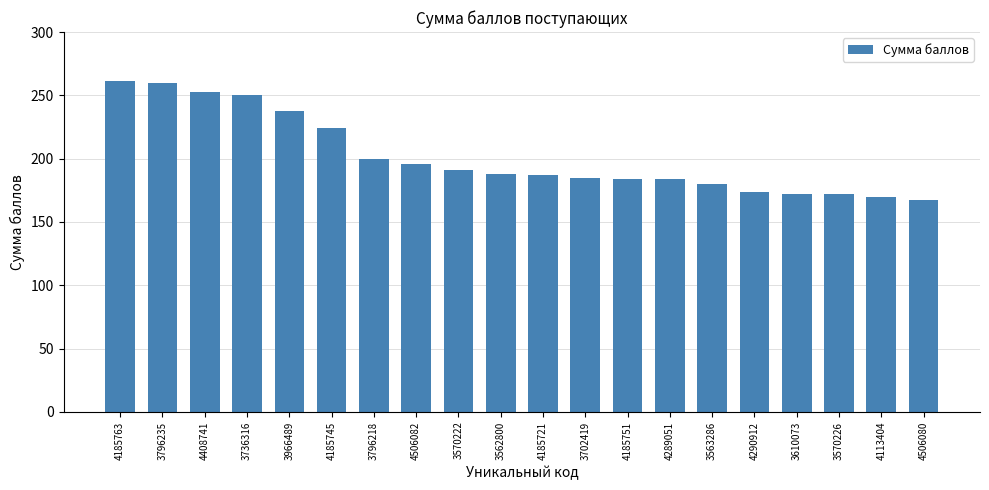

Approximately how many times larger is the value at 3570226 compared to 4185751?

0.9